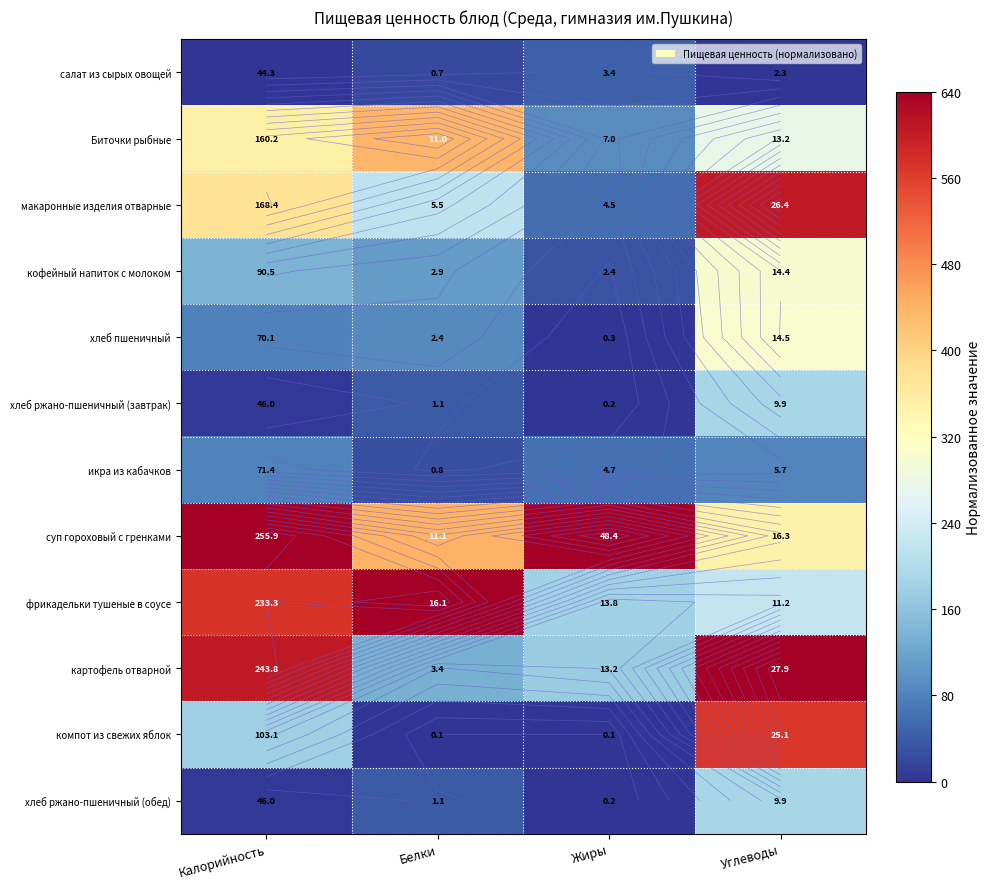

The value of икра из кабачков at Калорийность is 132.8. True or false?

False